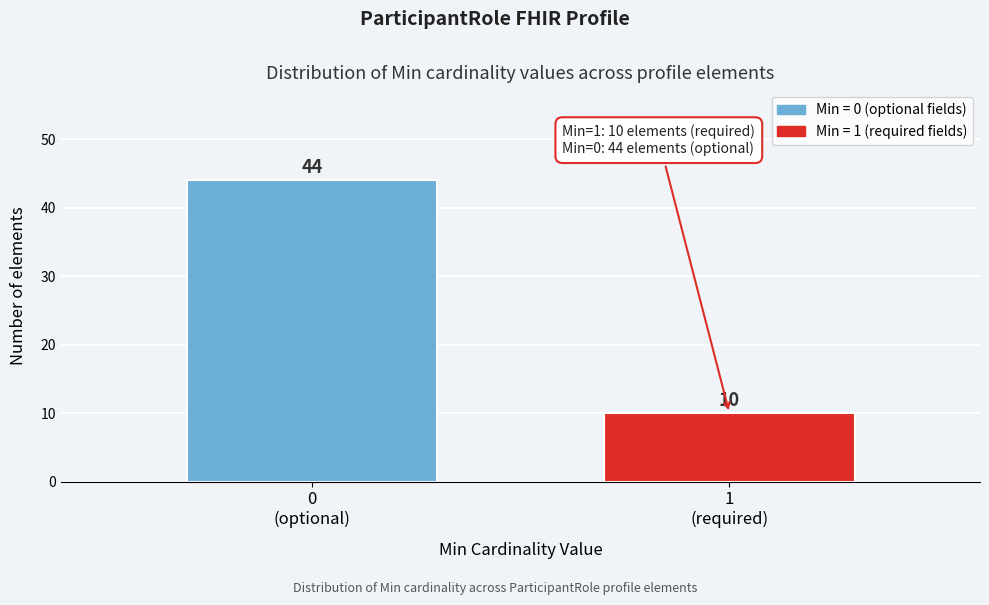

Reading right to left, list all the values displayed in this chart.

10	44